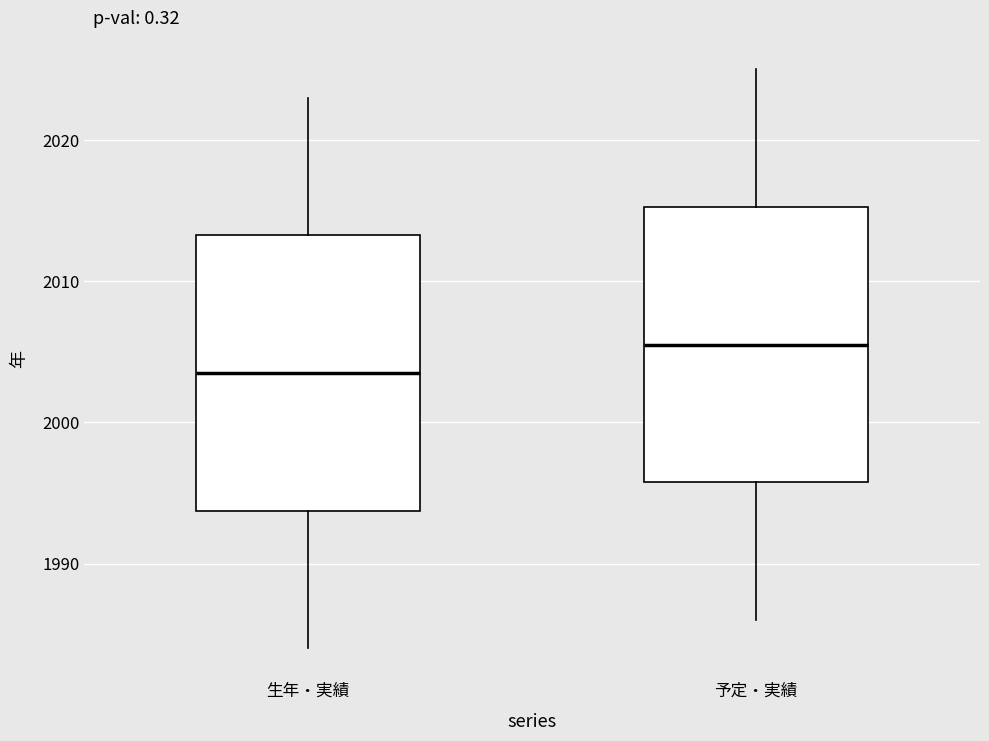

Reading left to right, transcribe this box plot: for each box, give where its median line is, the range the box spans, and where its two whiskers end, as read against the y-axis. The values are not printed on the chart, so give them approximately, as read against the axis.

生年・実績: median 2004, box 1994 to 2013, whiskers 1984 to 2023
予定・実績: median 2006, box 1996 to 2015, whiskers 1986 to 2025